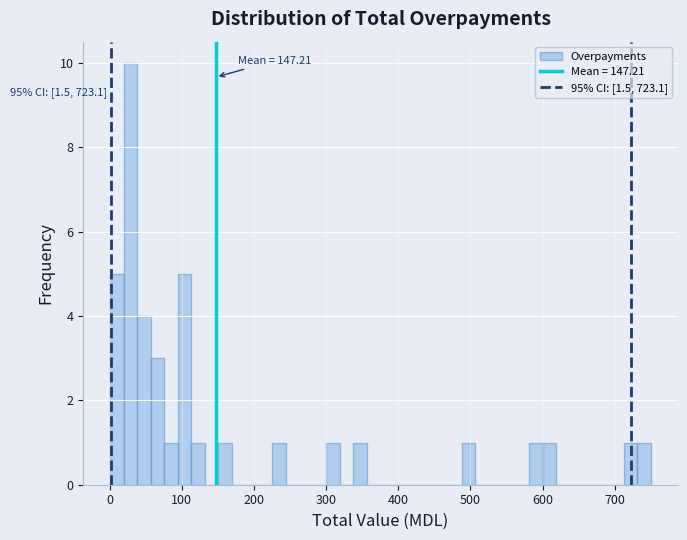

Read against the x-axis, roughly where is the centre of the tallest bar?

30